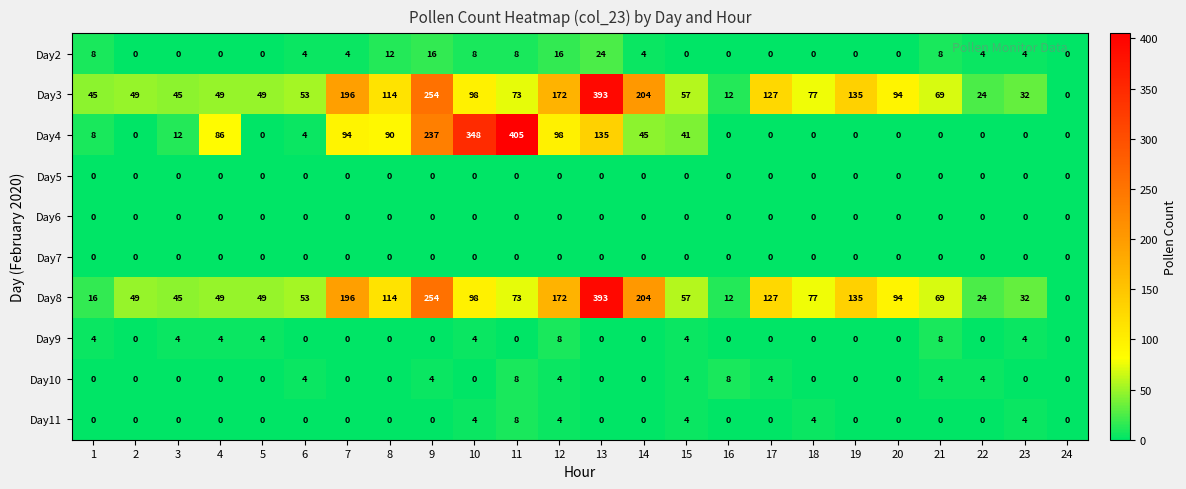

Count the number of data series in this chart.

10